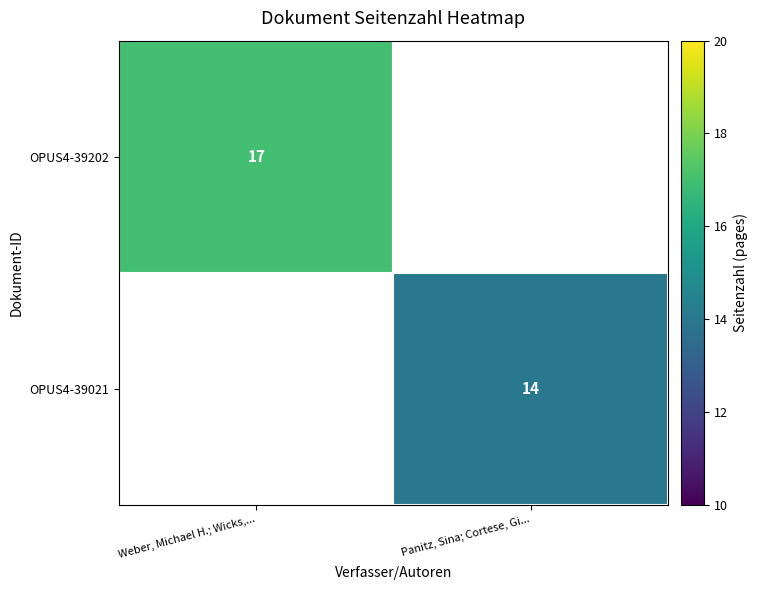

What is the minimum value shown in the chart?

14.0